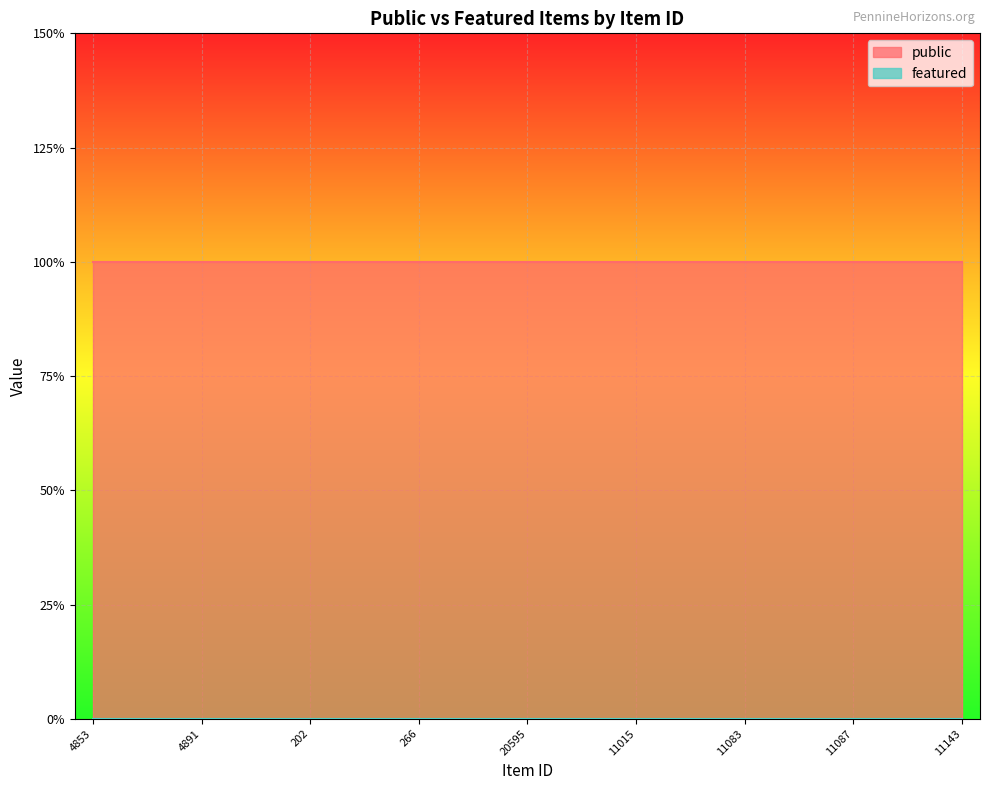

True or false: public has more than 1 interior local peaks.

False